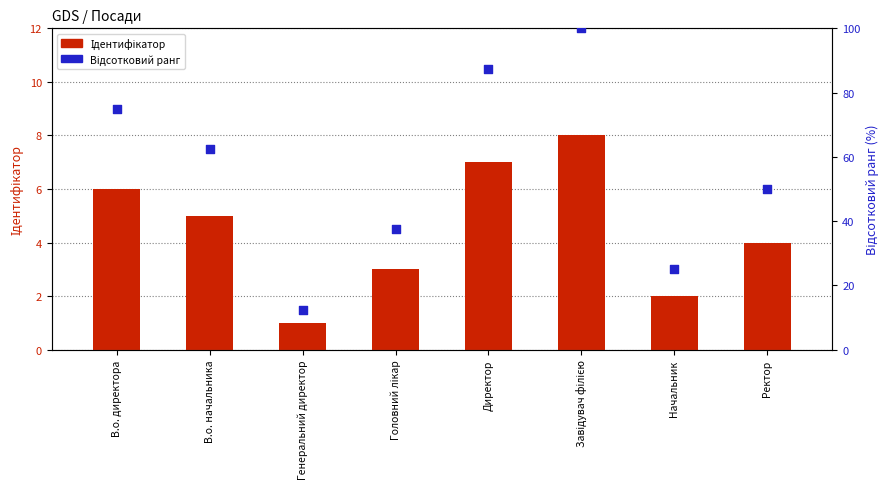

Which series has the widest spread of Y values?

Відсотковий ранг